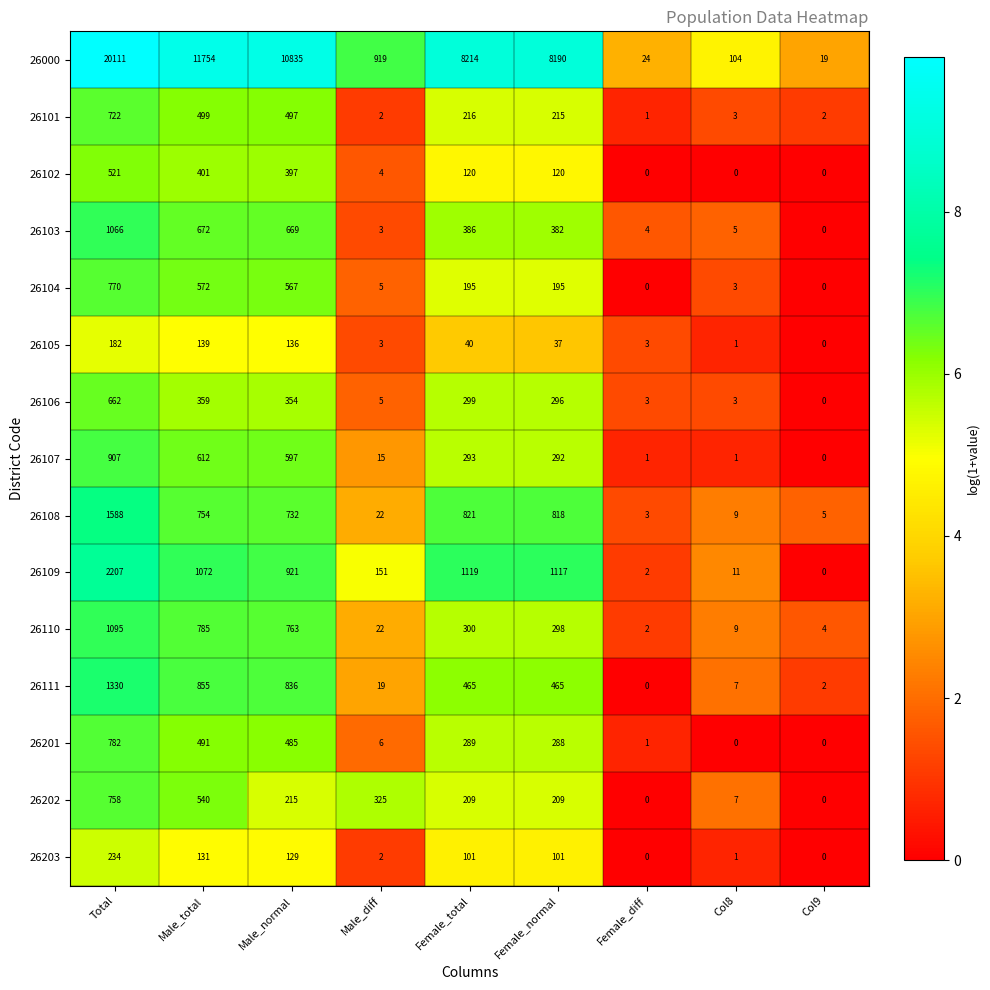

True or false: 26203 has a value of 1 at Male_diff.

False